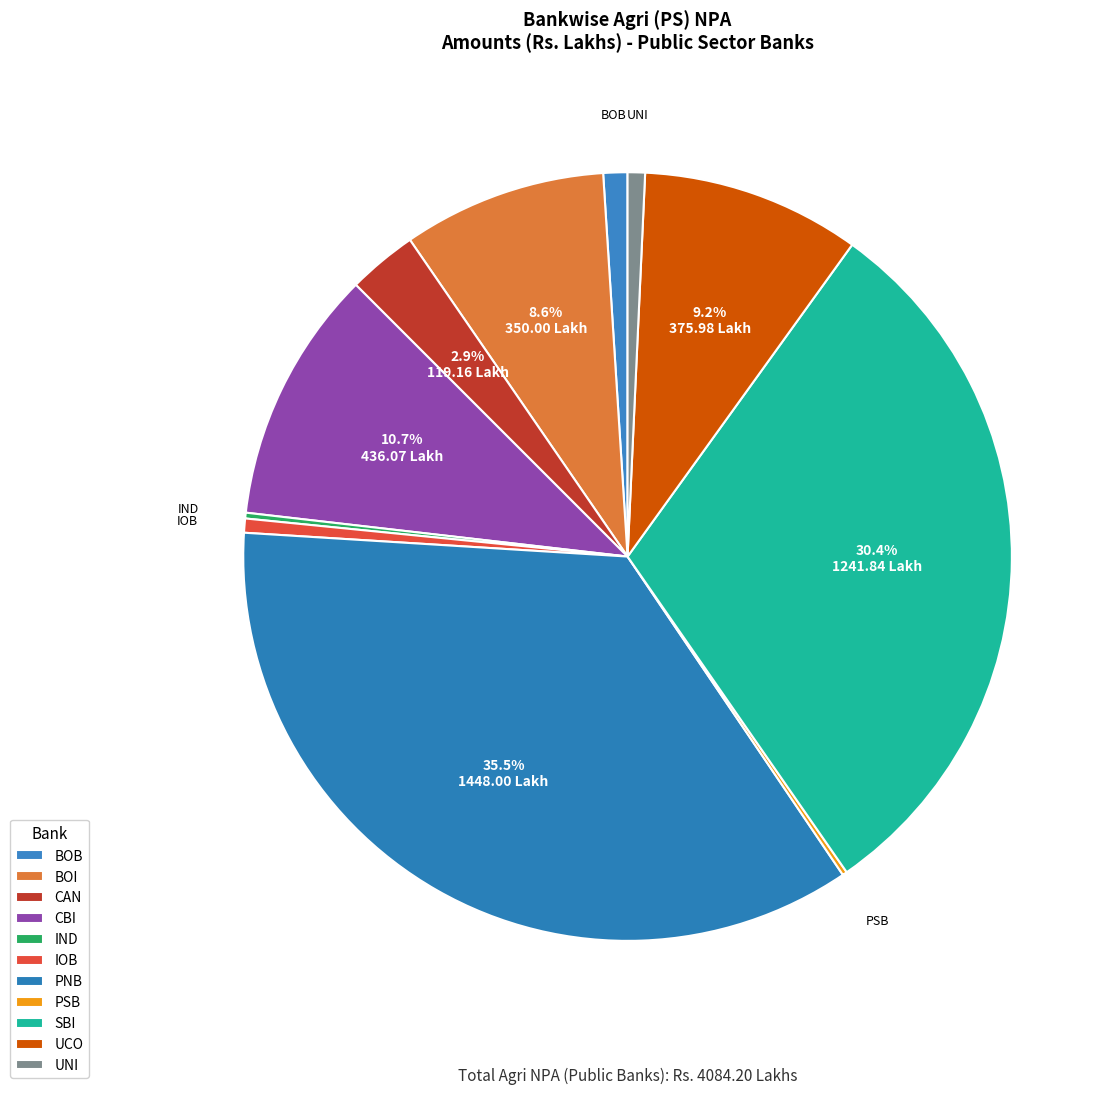

Count the number of slices in the pie.

11